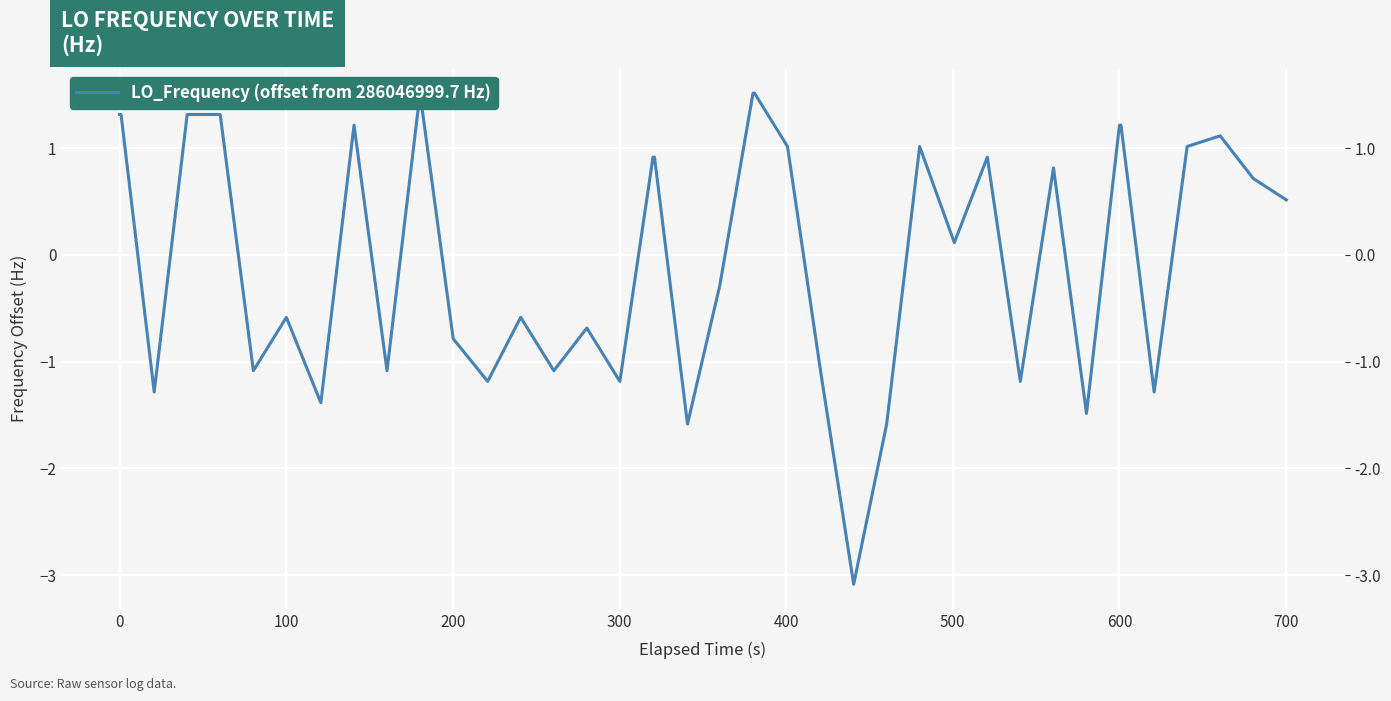

True or false: the data has more than 0 interior local peaks.

True